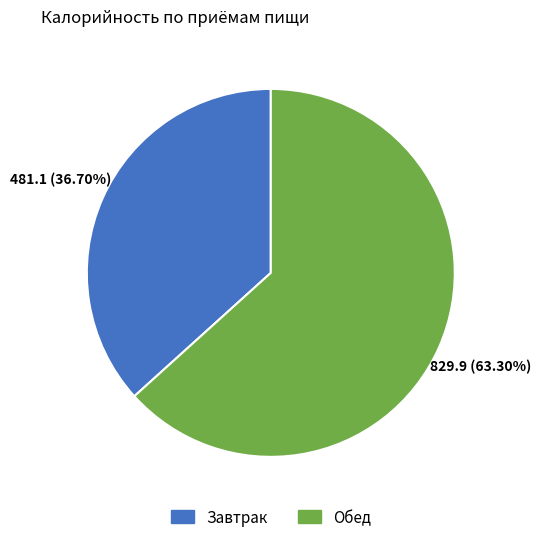

What is the smallest slice in the pie chart?

Завтрак